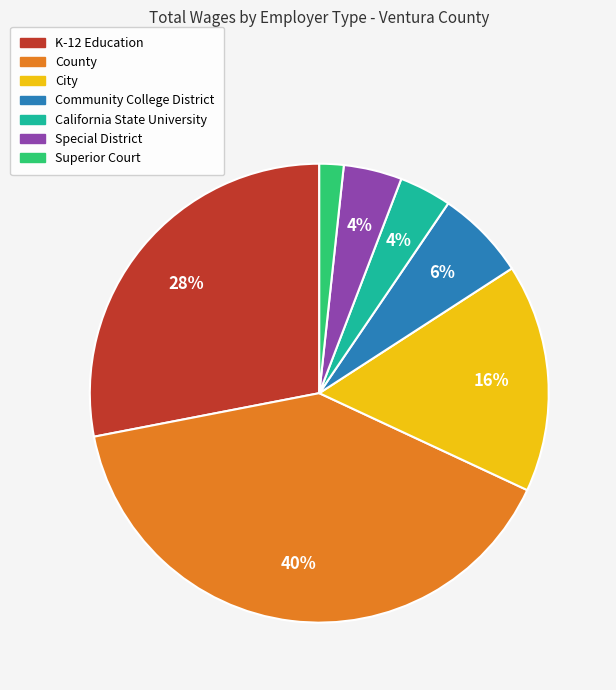

Which category has the biggest portion of the pie?

County